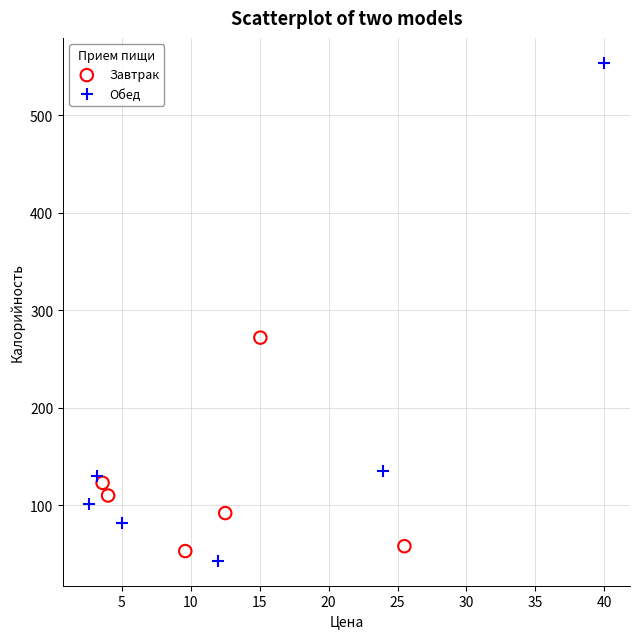

What are all the series names shown in the legend?

Обед, Завтрак